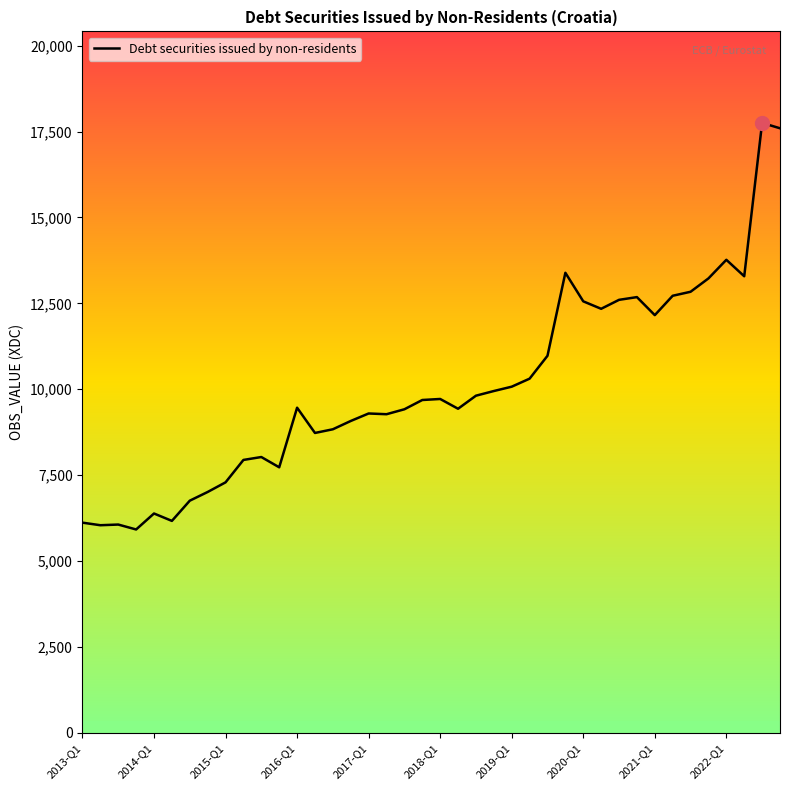

What is the maximum value shown in the chart?

17751.0